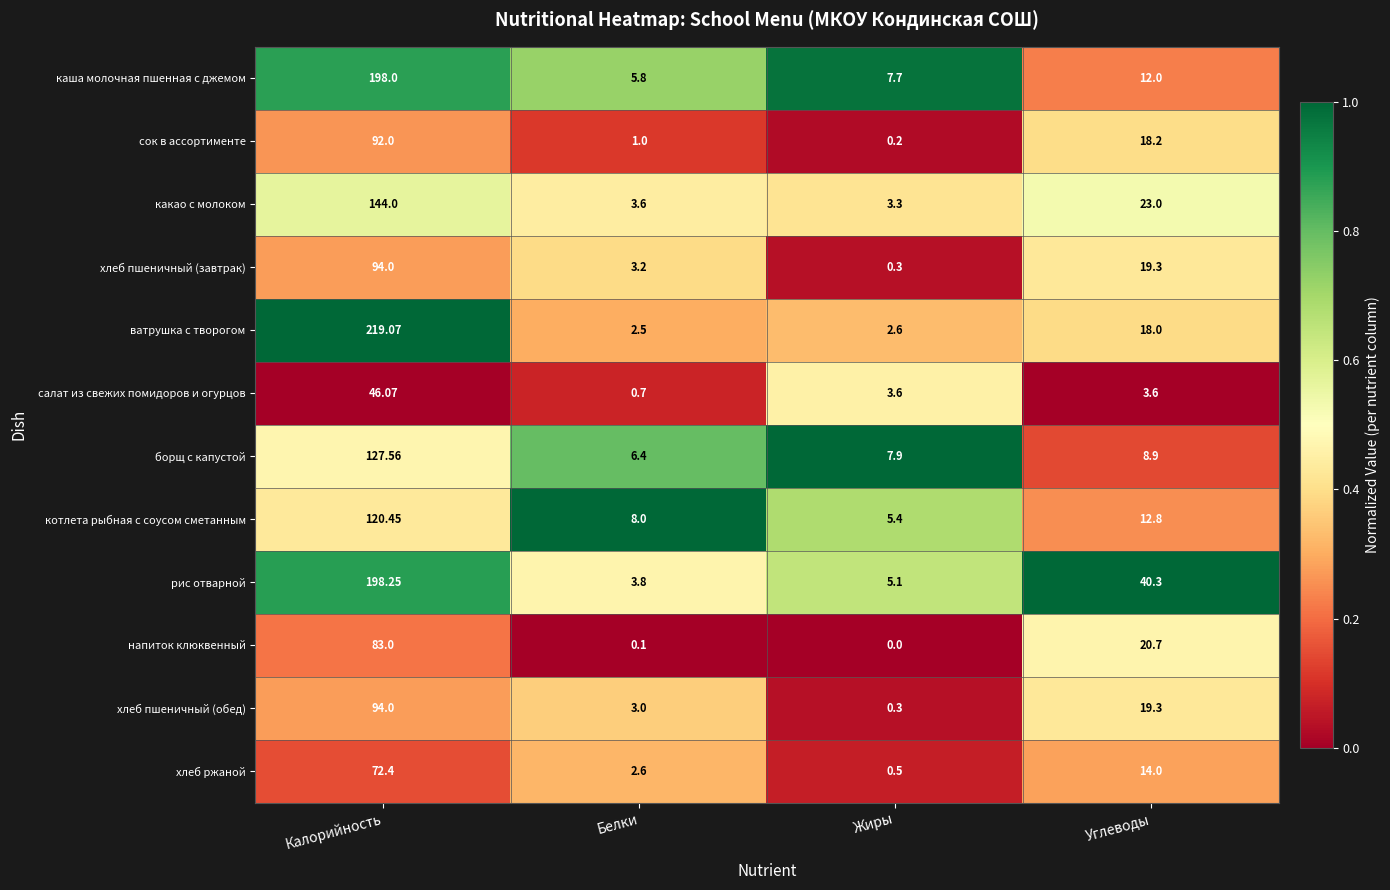

Which category has the lowest value across all series?

Жиры